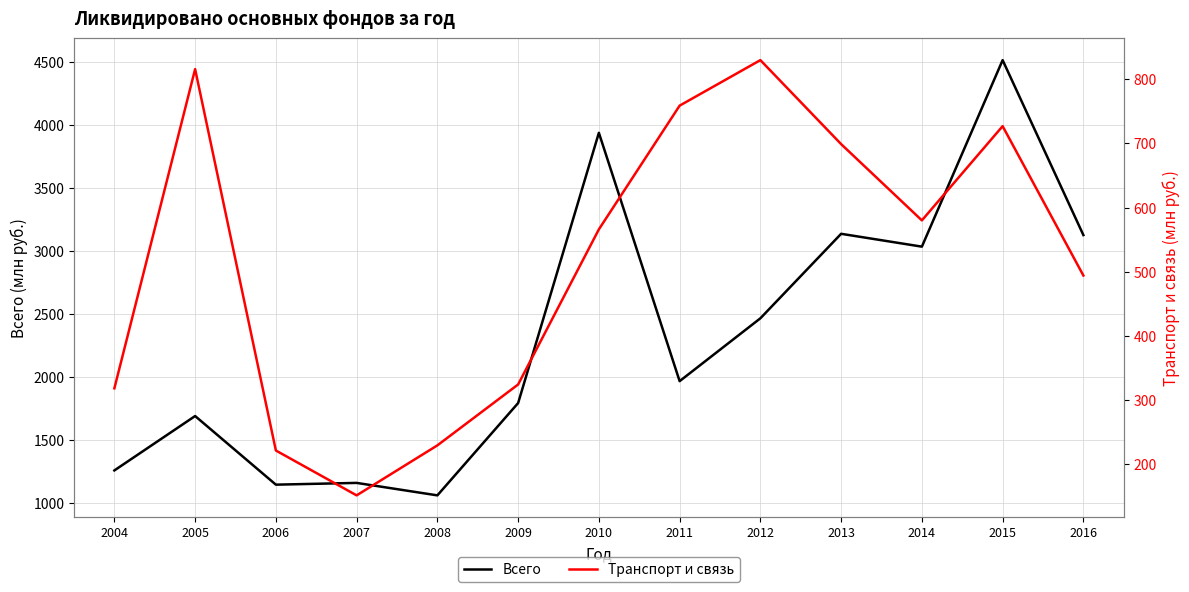

Reading right to left, transcribe all the data shown in this chart.

Всего: 2016=3125	2015=4514	2014=3033	2013=3135	2012=2464	2011=1965	2010=3937	2009=1791	2008=1058	2007=1157	2006=1143	2005=1688	2004=1256
Транспорт и связь: 2016=494	2015=727	2014=580	2013=699	2012=830	2011=759	2010=566	2009=324	2008=229	2007=151	2006=221	2005=816	2004=318